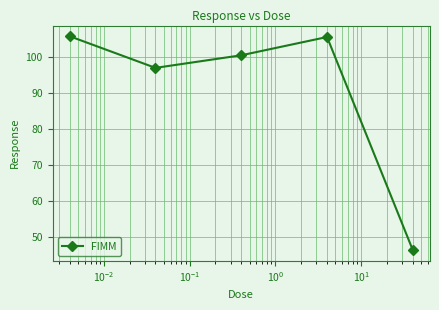

What is the difference between the maximum and minimum values?

59.5